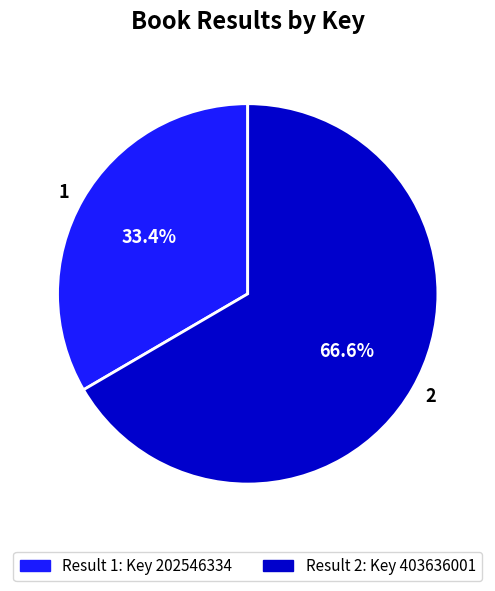

Which category has the smallest portion of the pie?

1